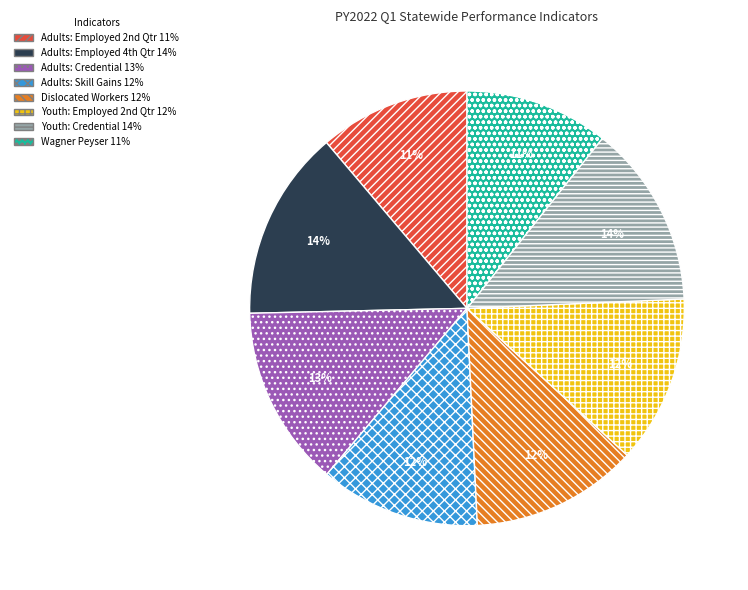

Is there a majority slice in this chart?

No